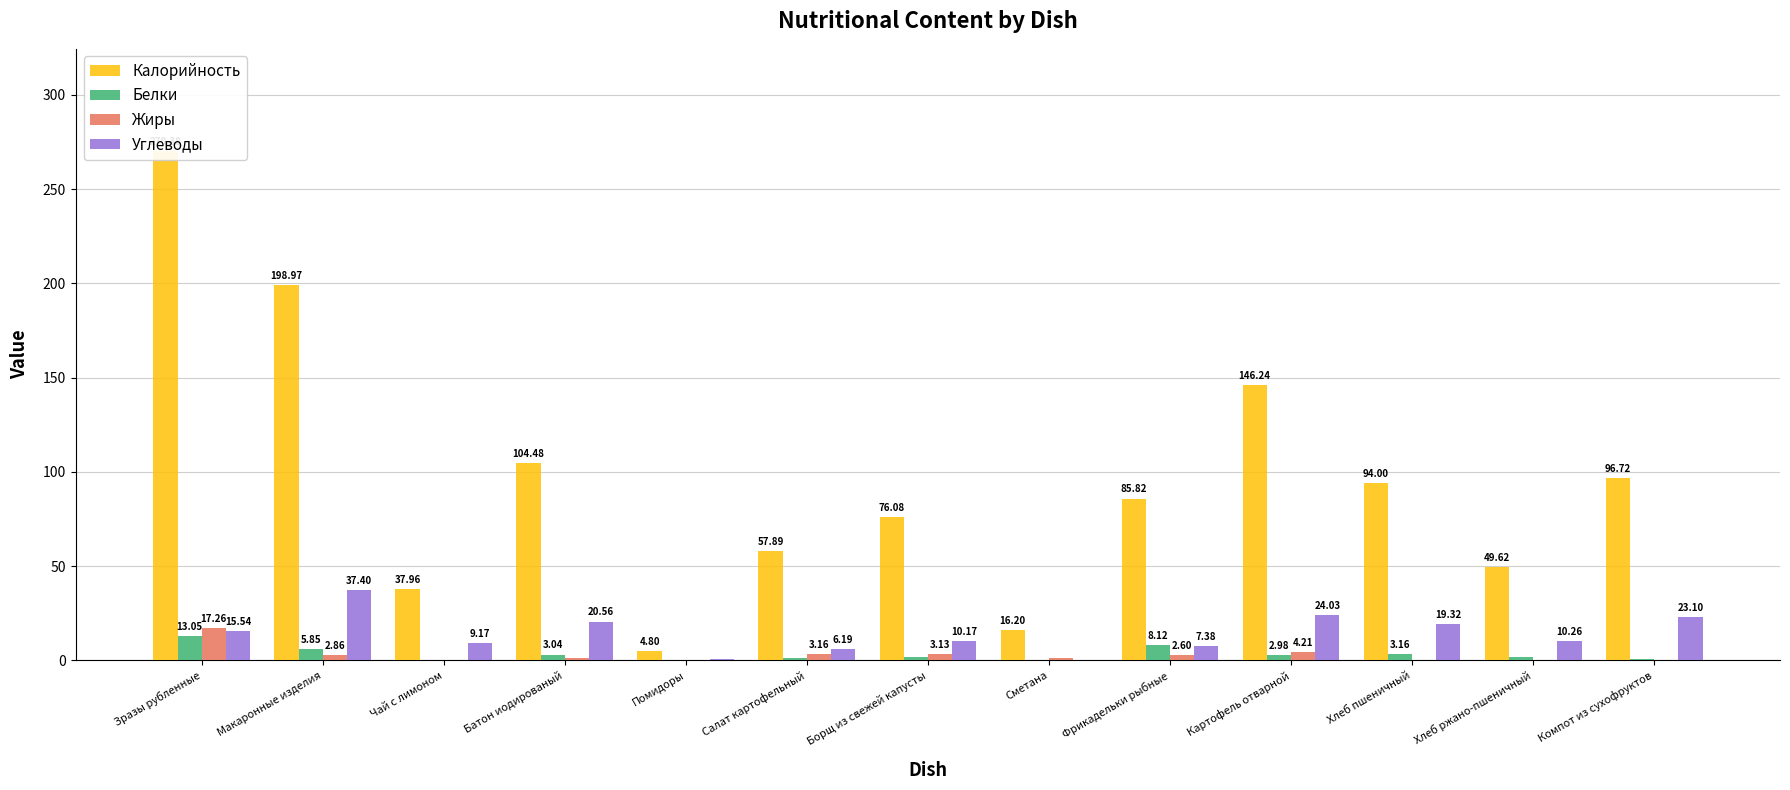

The Белки series shows 1.6 at Борщ из свежей капусты. True or false?

True